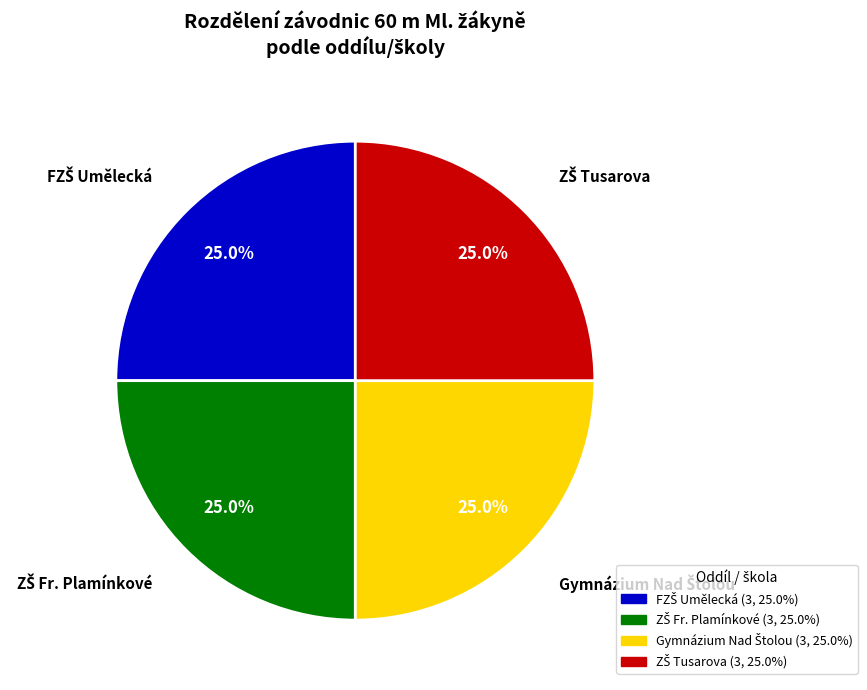

Is there a majority slice in this chart?

No